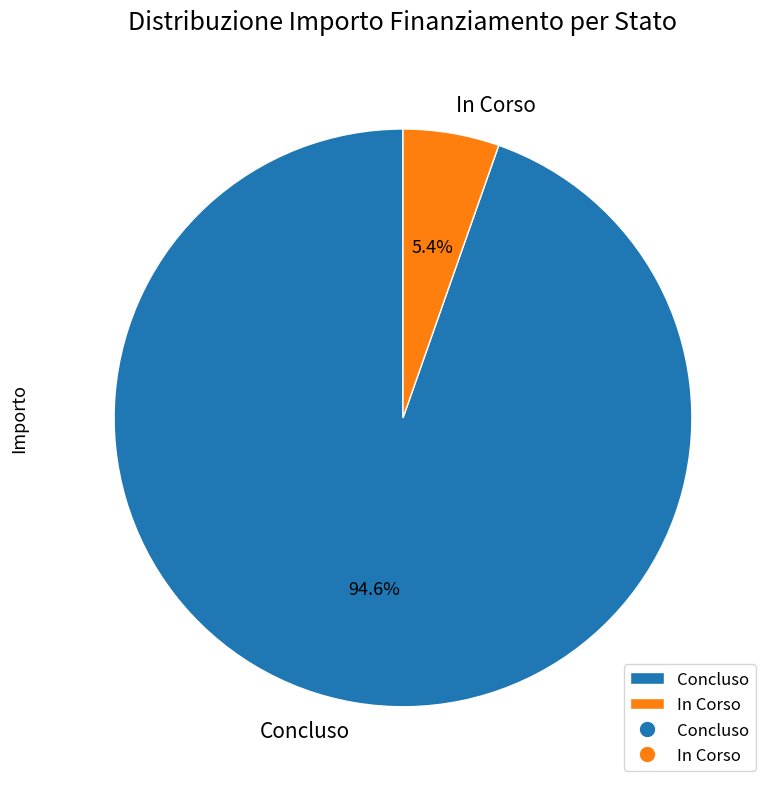

Does Concluso account for over 50% of the chart?

Yes